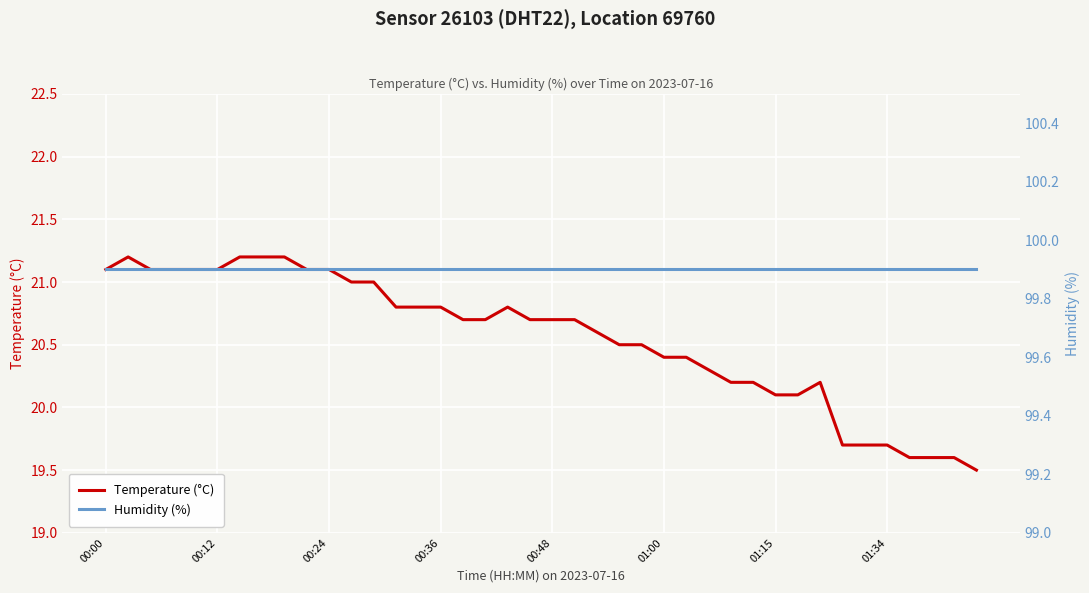

Where does the Temperature (°C) series first go above 20?

00:00